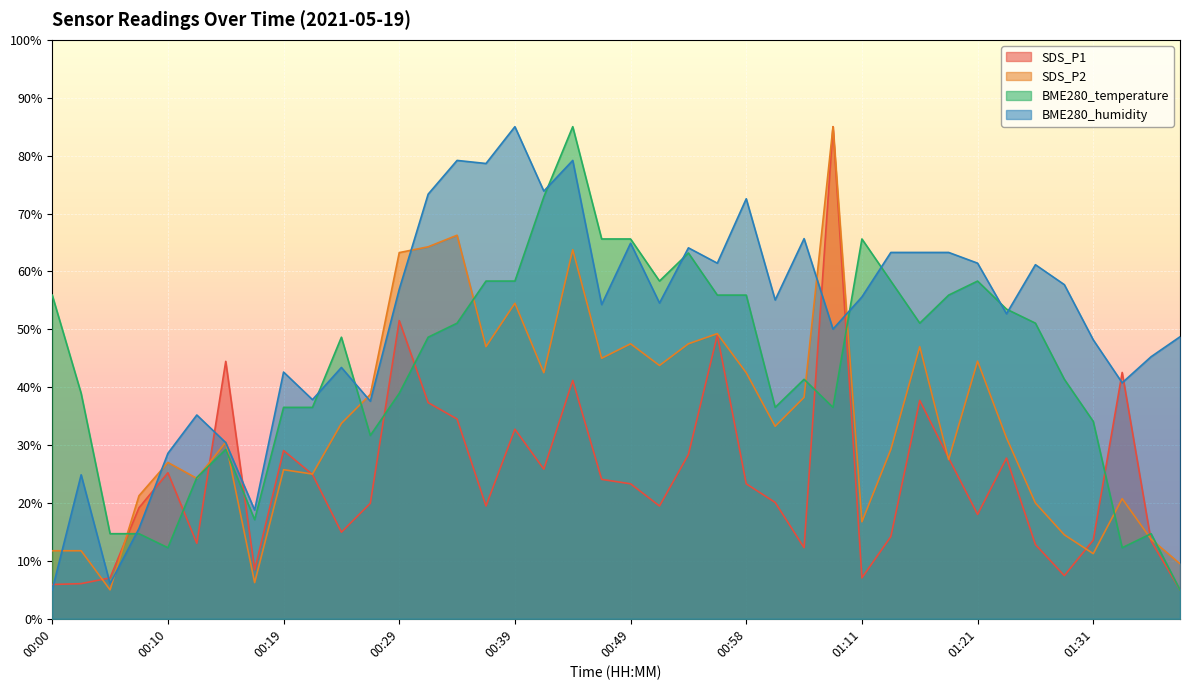

At which category does BME280_temperature reach its first local valley?

00:10